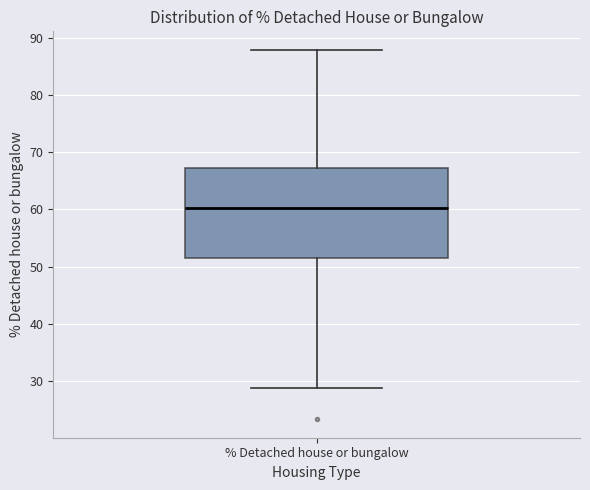

Transcribe this box plot: give where the median line is, the range the box spans, and where the two whiskers end, as read against the y-axis. The values are not printed on the chart, so give them approximately, as read against the axis.

median 60, box 52 to 67, whiskers 29 to 88